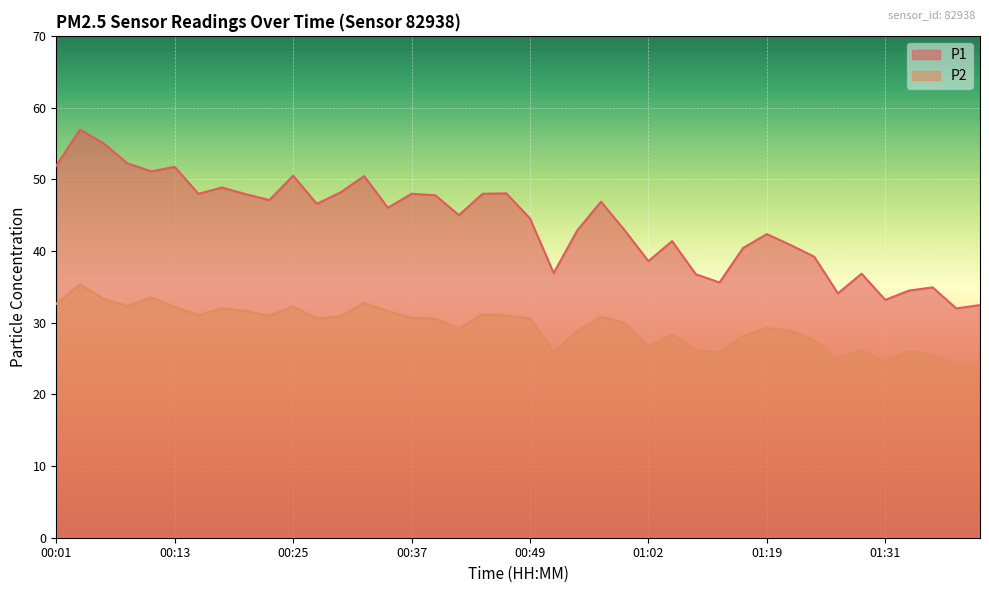

What are all the series names shown in the legend?

P1, P2